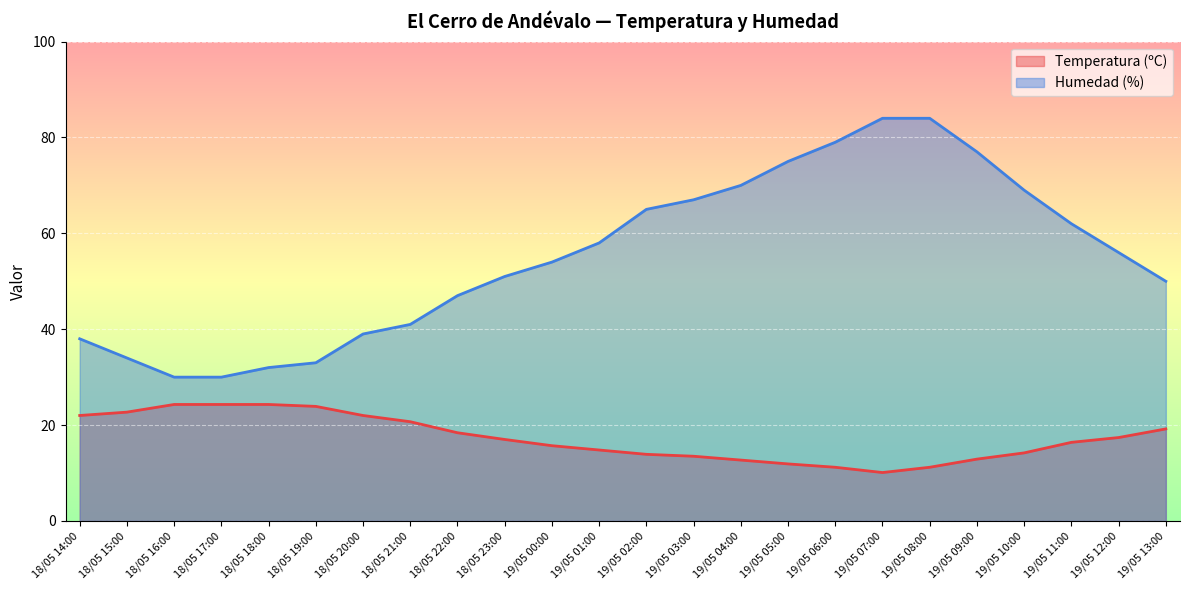

At 19/05 00:00, list the series in order from largest to smallest.

Humedad (%), Temperatura (ºC)